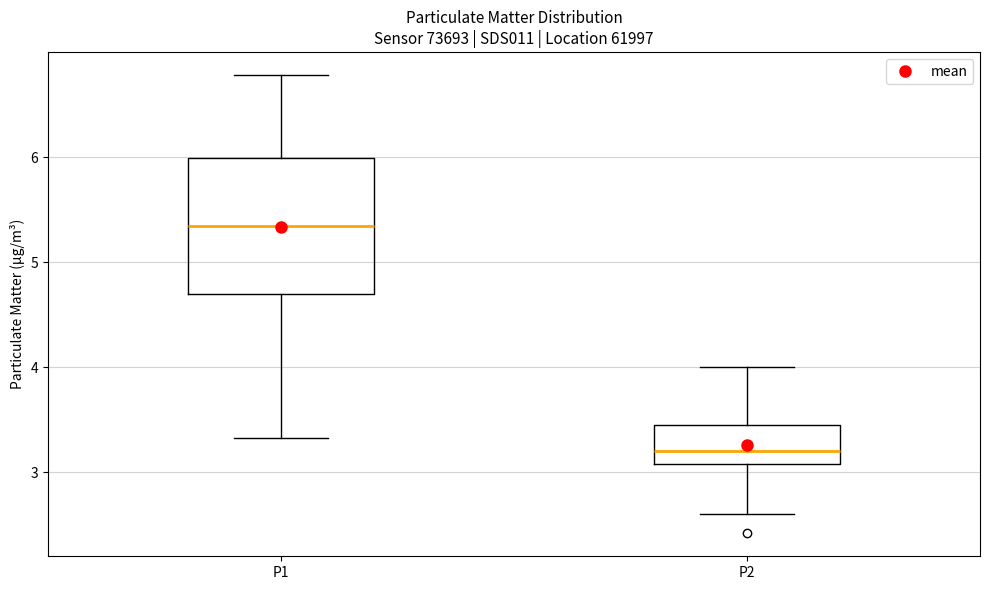

Reading left to right, read every box against the y-axis: the position of its median line, the range the box covers, and the ends of its whiskers. The values are not printed on the chart, so give them approximately, as read against the axis.

P1: median 5.3, box 4.7 to 6.0, whiskers 3.3 to 6.8
P2: median 3.2, box 3.1 to 3.5, whiskers 2.6 to 4.0